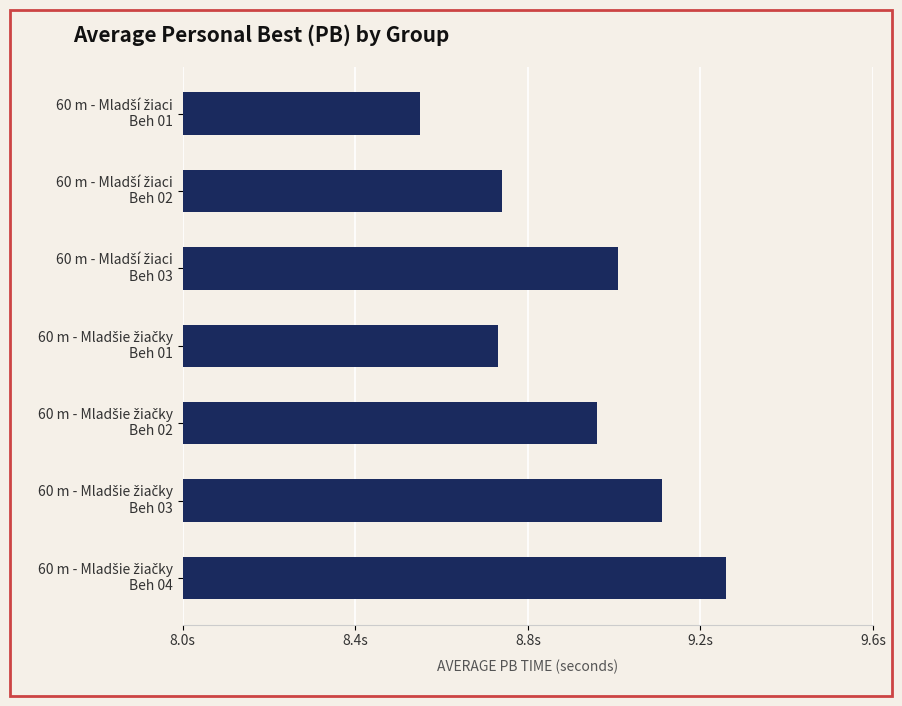

Does the chart contain any negative values?

No